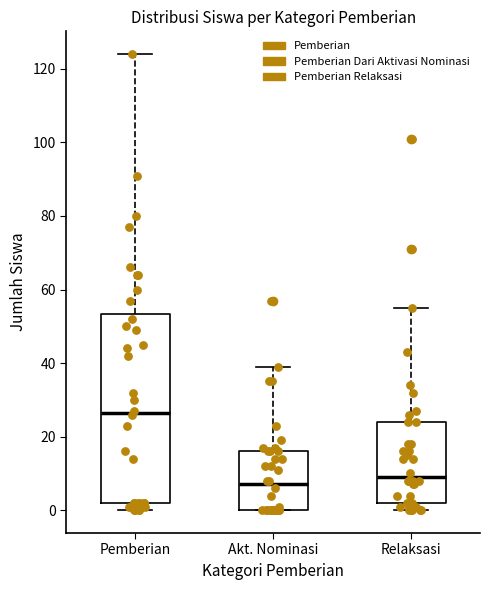

Where is the lower edge of the box for Akt. Nominasi on the y-axis? The values are not printed on the chart, so give them approximately, as read against the axis.

0